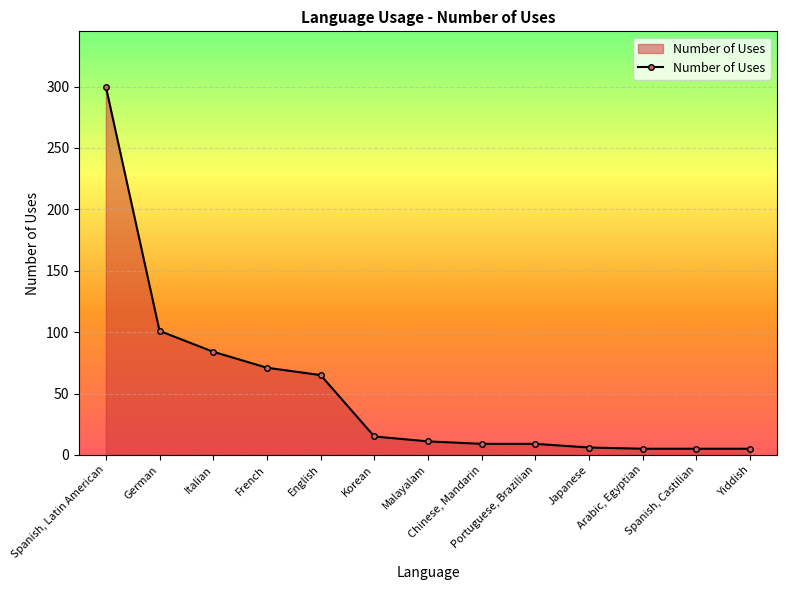

What is the maximum value shown in the chart?

300